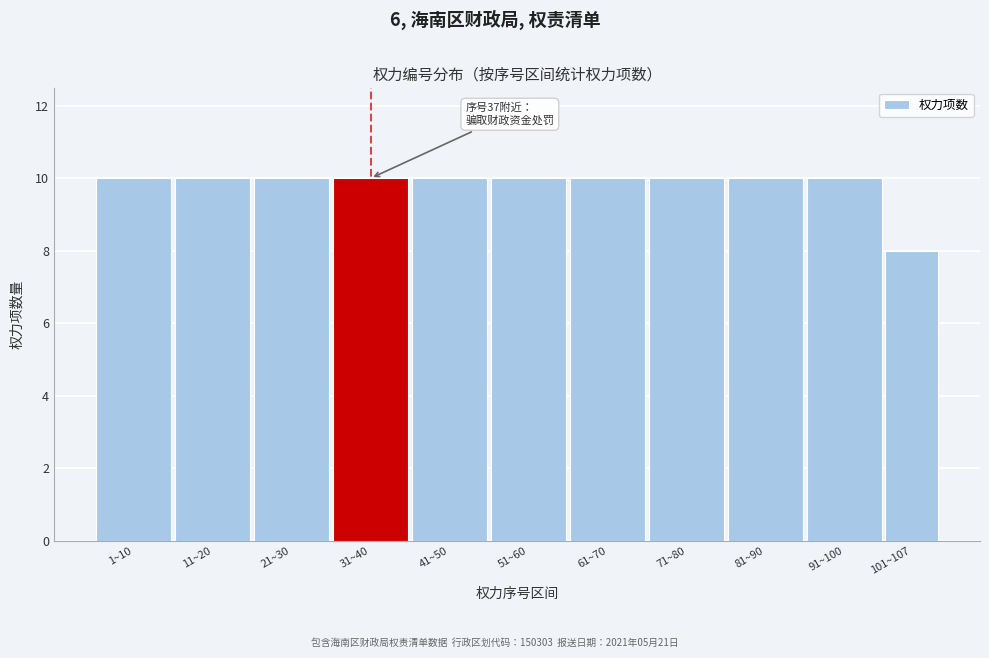

Reading left to right, transcribe all the data shown in this chart.

10	10	10	10	10	10	10	10	10	10	8